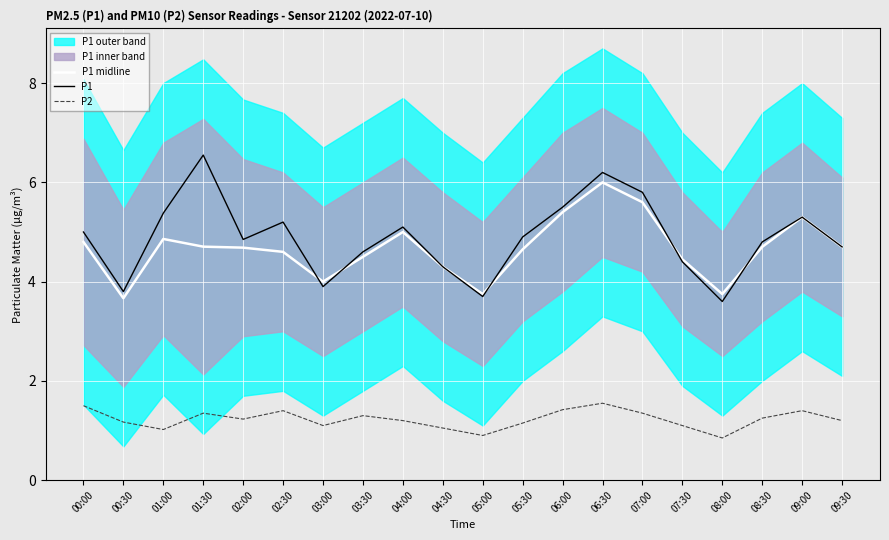

At how many categories does at least one series exceed 2?

20